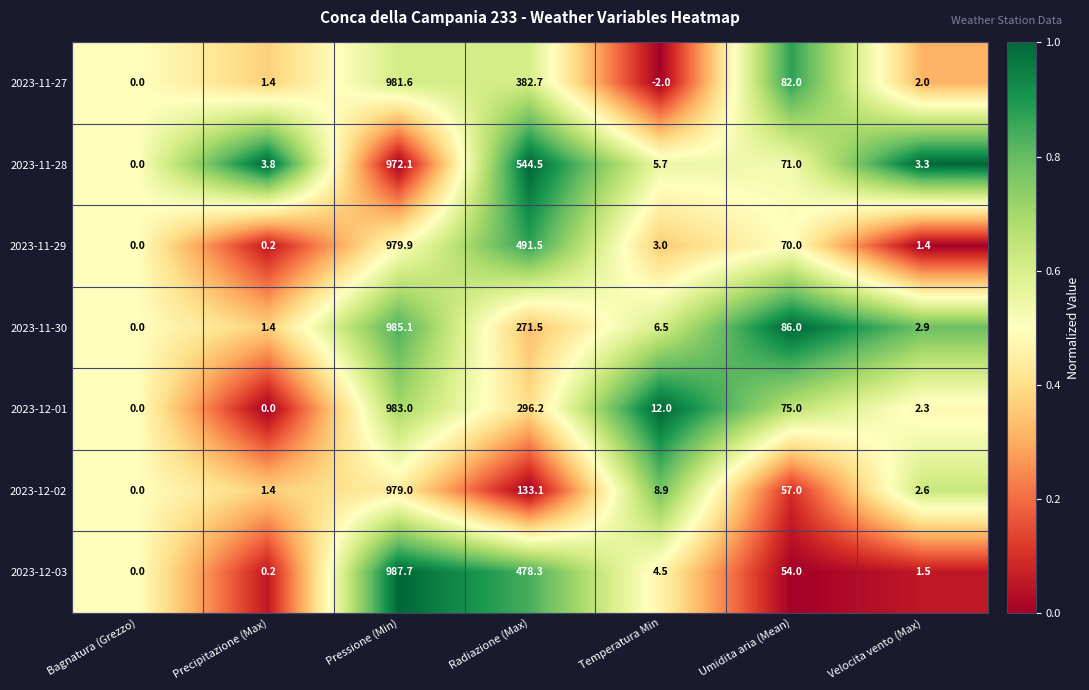

True or false: 2023-11-29 has a value of 3.0 at Temperatura Min.

True